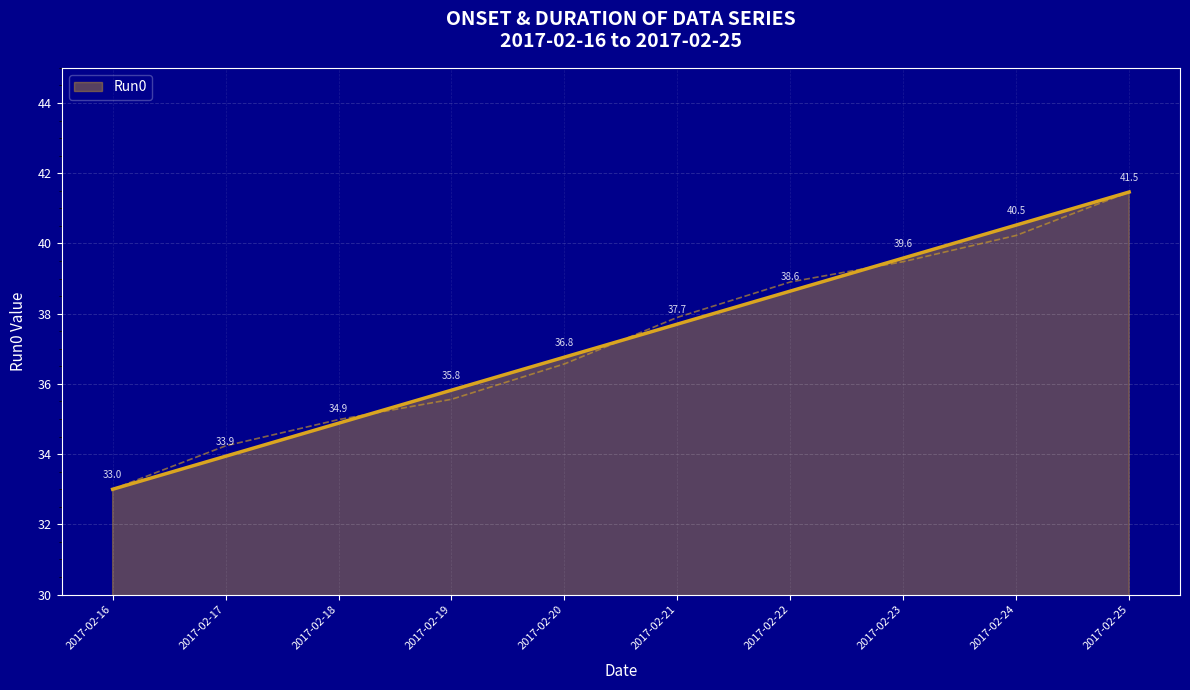

At which label is the value closest to 37?

2017-02-20